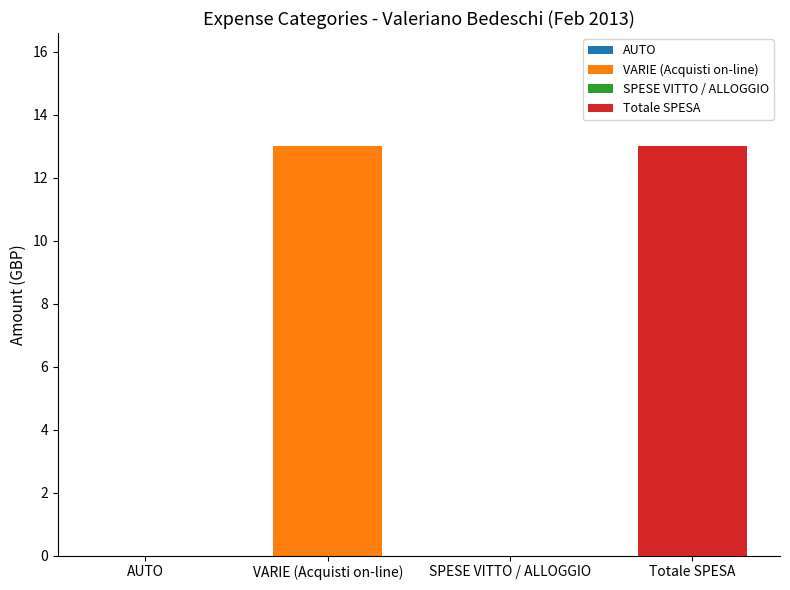

Count the number of data series in this chart.

4